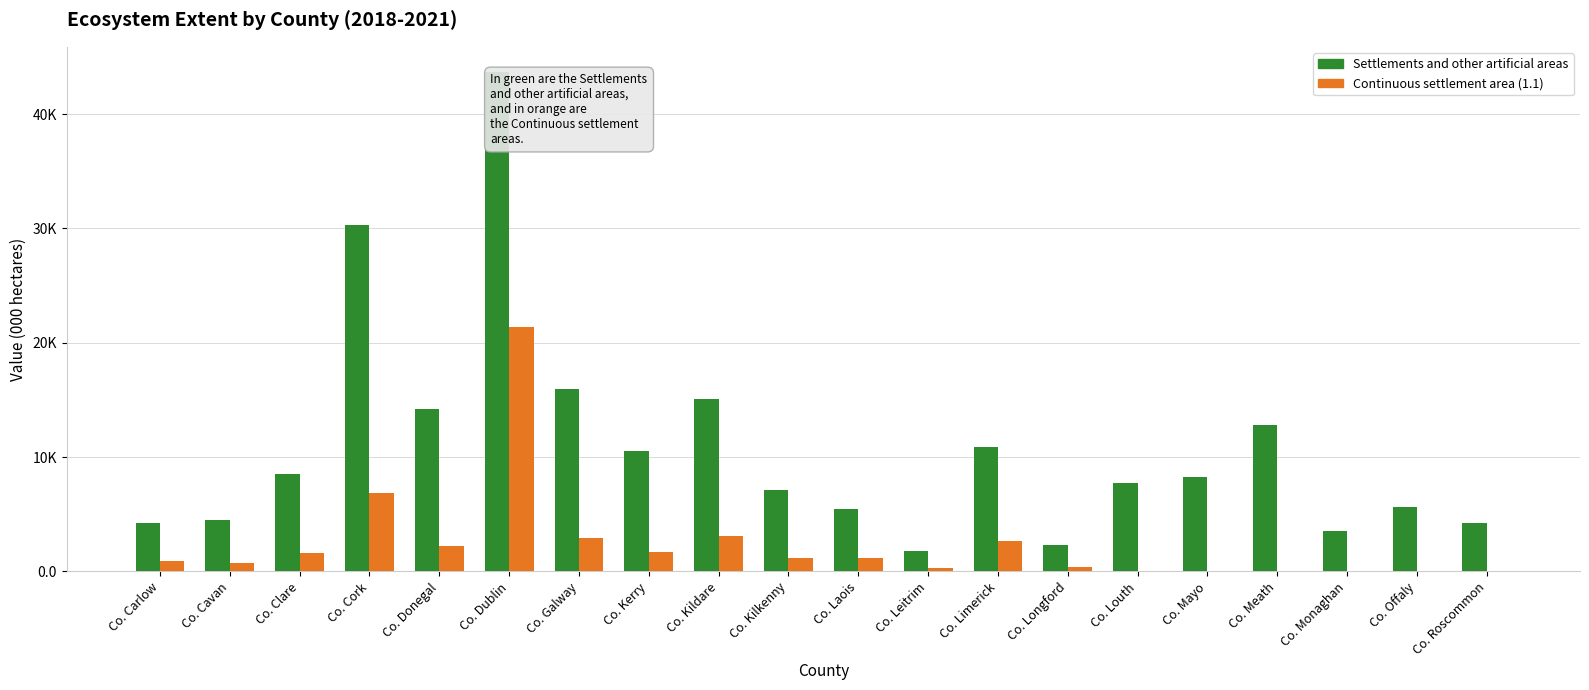

What is the difference between the maximum and minimum values in the Settlements and other artificial areas series?

41.9